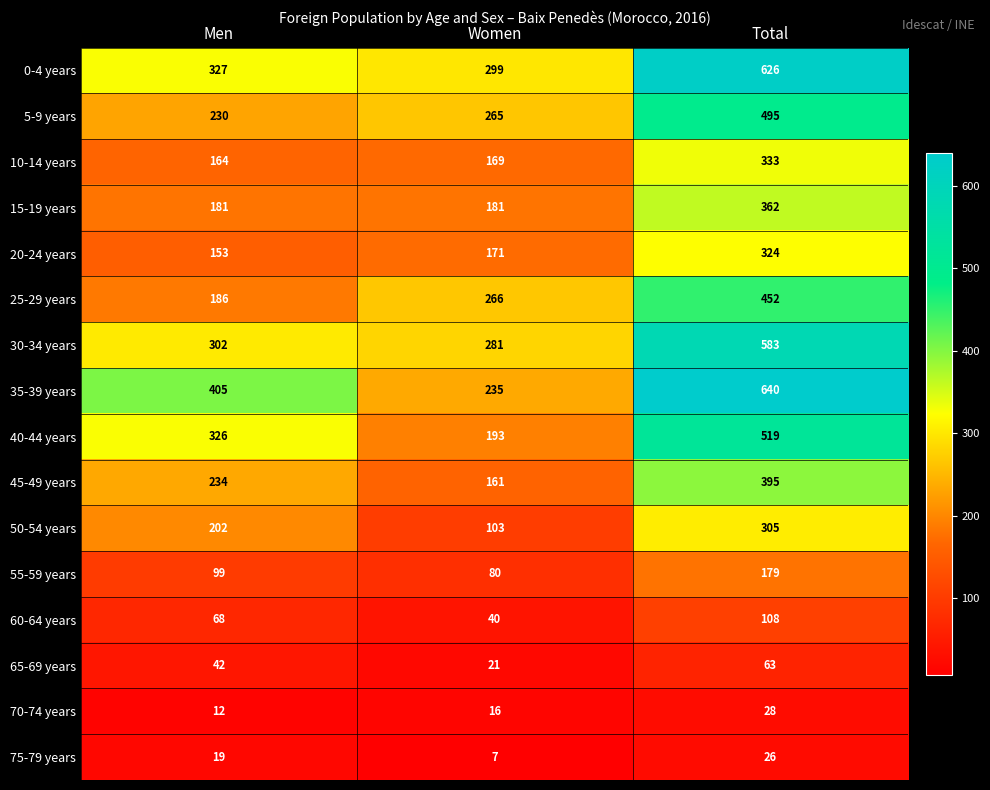

What is the sum of all 20-24 years values?

648